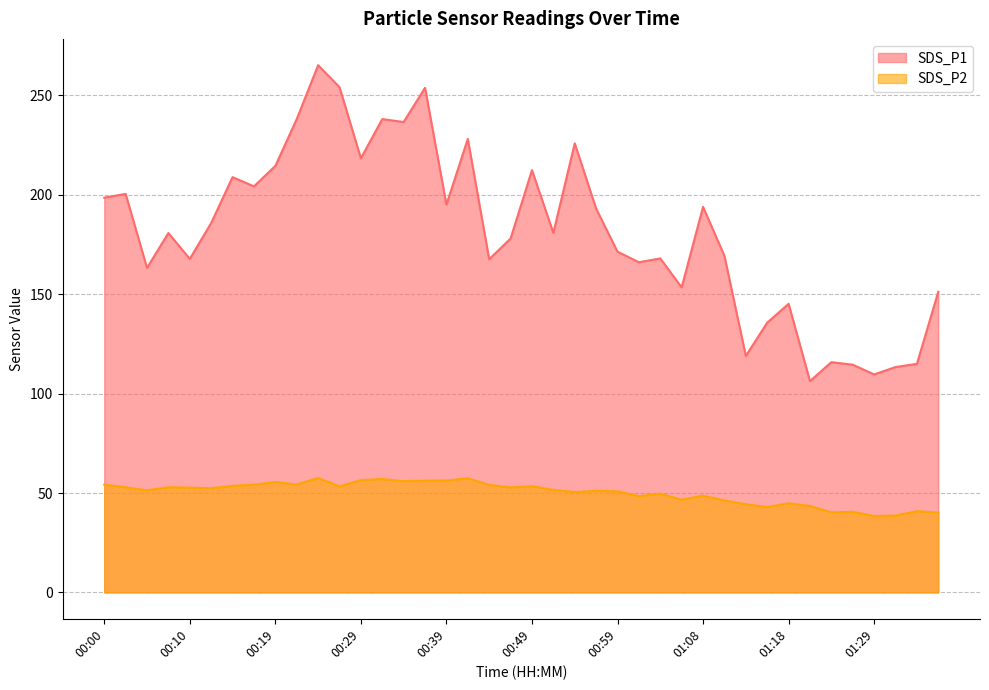

What is the difference between the maximum and minimum values in the SDS_P2 series?

19.1